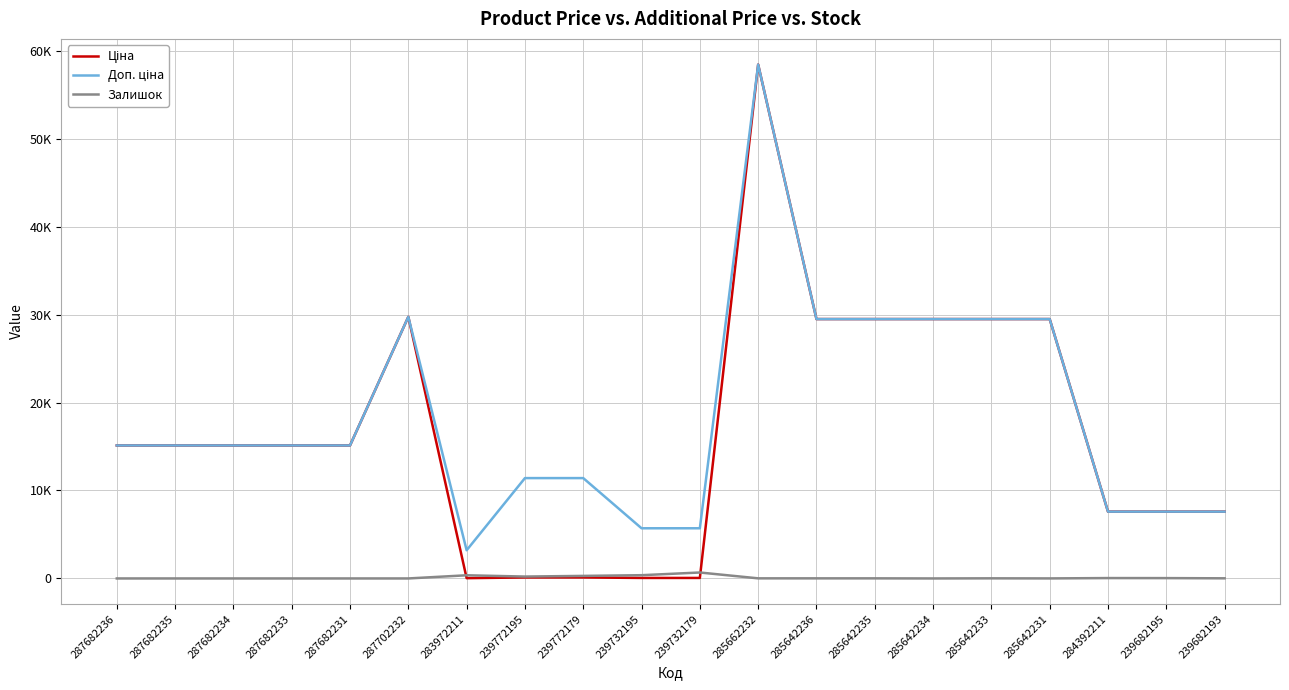

Between 283972211 and 287702232, which is larger?

287702232